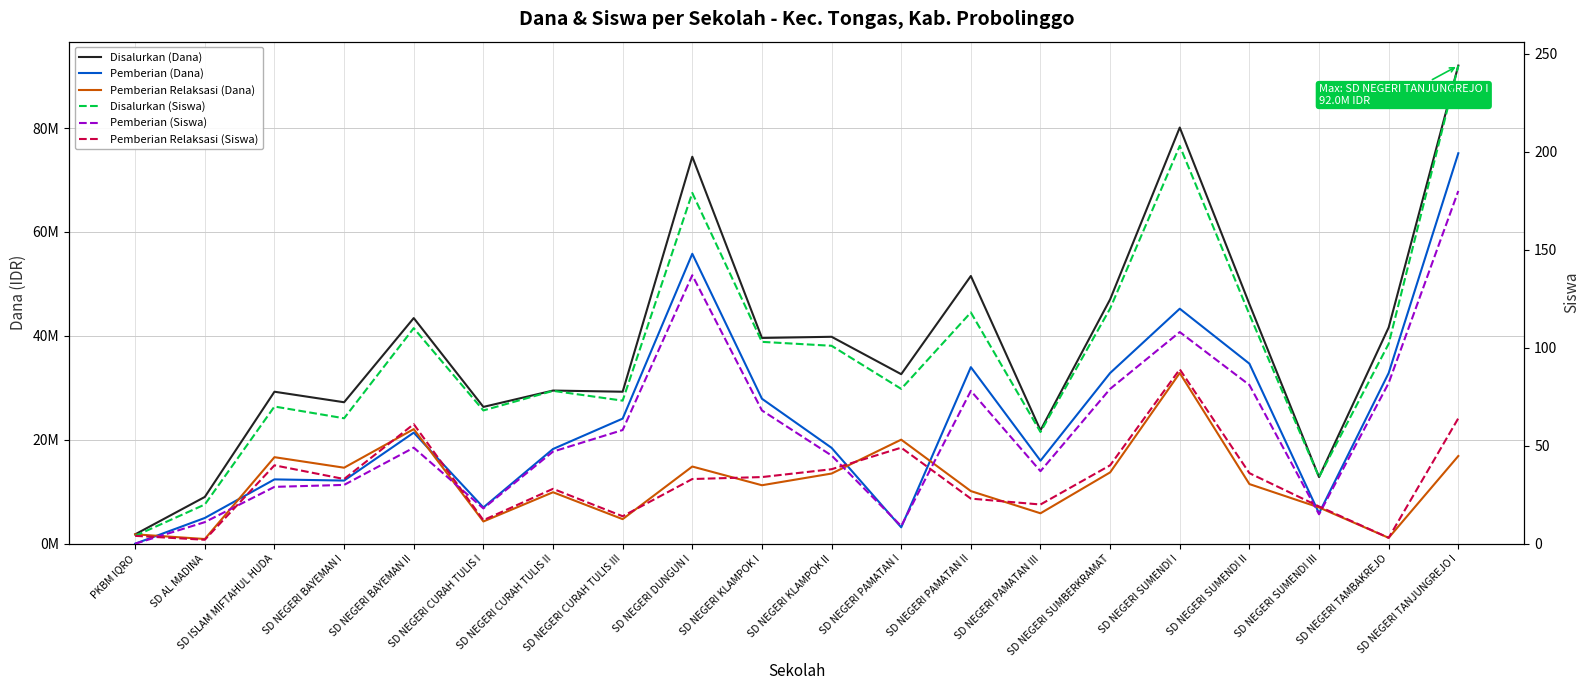

Reading left to right, list all the values displayed in this chart.

Disalurkan (Dana): 1800000	9000000	29250000	27225000	43425000	26325000	29475000	29250000	74475000	39600000	39825000	32625000	51525000	21825000	47025000	80100000	46125000	12825000	41625000	92025000
Pemberian (Dana): 0	4950000	12375000	12150000	21375000	6975000	18225000	24075000	55800000	27900000	18450000	3150000	33975000	15975000	32850000	45225000	34650000	5850000	32850000	75150000
Pemberian Relaksasi (Dana): 1800000	900000	16650000	14625000	22050000	4275000	9900000	4725000	14850000	11250000	13500000	20025000	10125000	5850000	13725000	32850000	11475000	6975000	1125000	16875000
Disalurkan (Siswa): 4	20	70	64	110	68	78	73	179	103	101	79	118	57	120	203	117	34	102	244
Pemberian (Siswa): 0	11	29	30	49	18	47	58	137	68	45	9	78	37	79	108	81	15	82	180
Pemberian Relaksasi (Siswa): 4	2	40	33	61	12	28	14	33	34	38	49	23	20	40	89	36	19	3	64